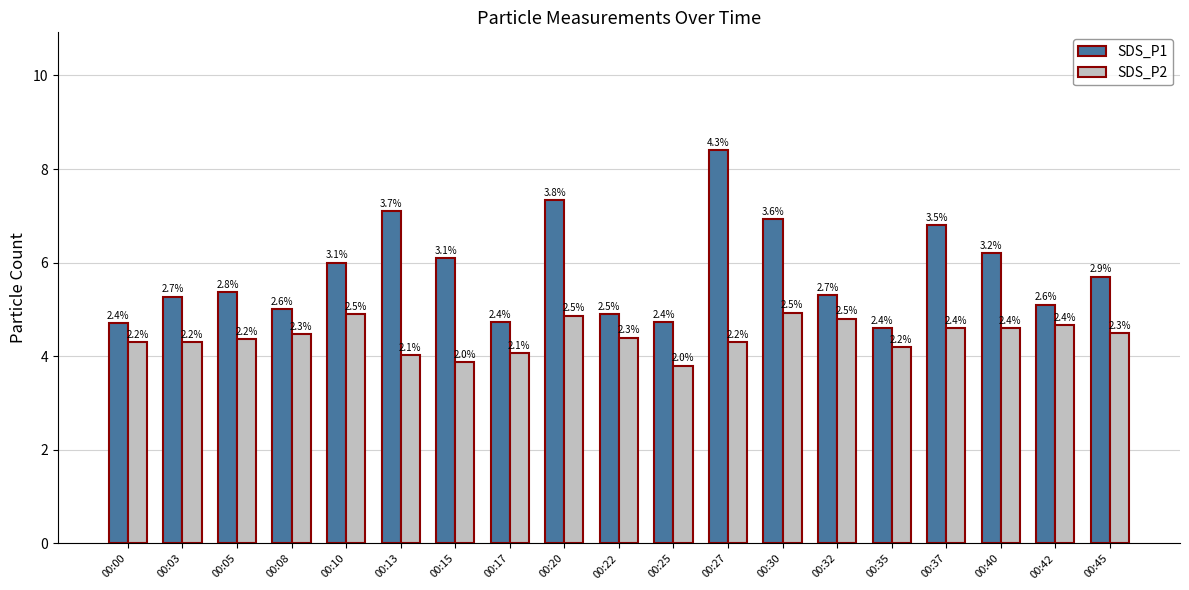

What are all the series names shown in the legend?

SDS_P1, SDS_P2